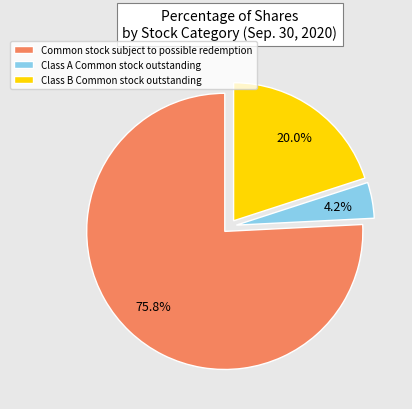

True or false: Class B Common stock outstanding accounts for 33% of the total.

False